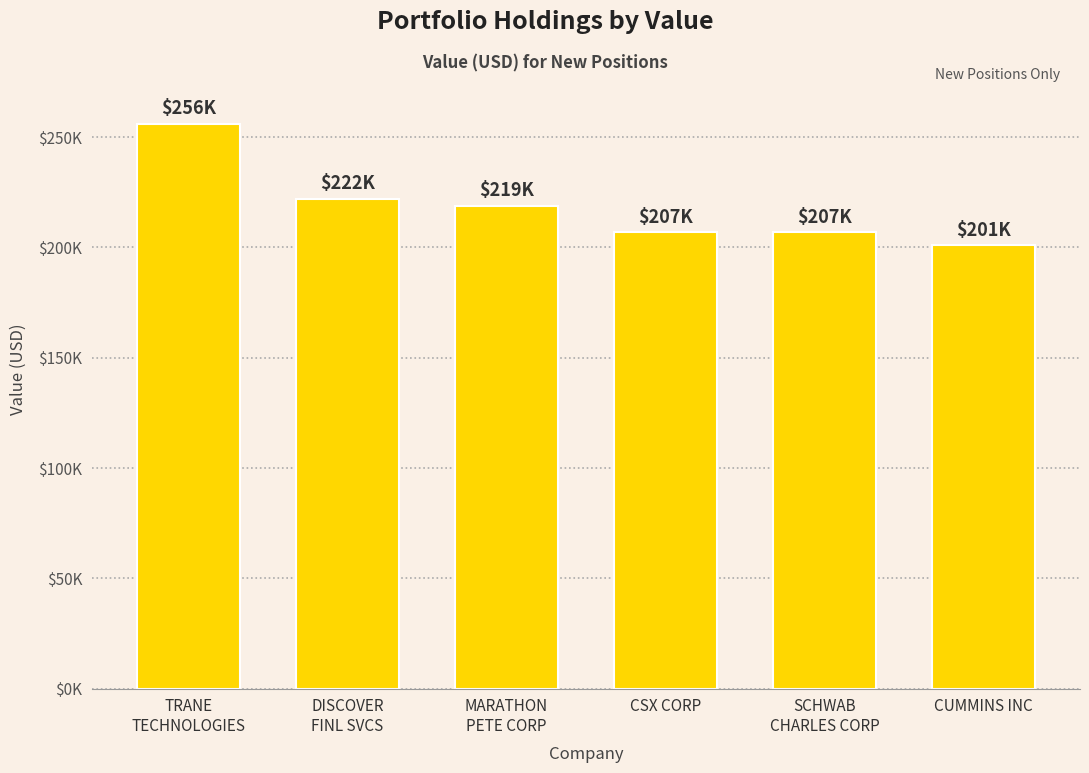

Are the bars horizontal?

No